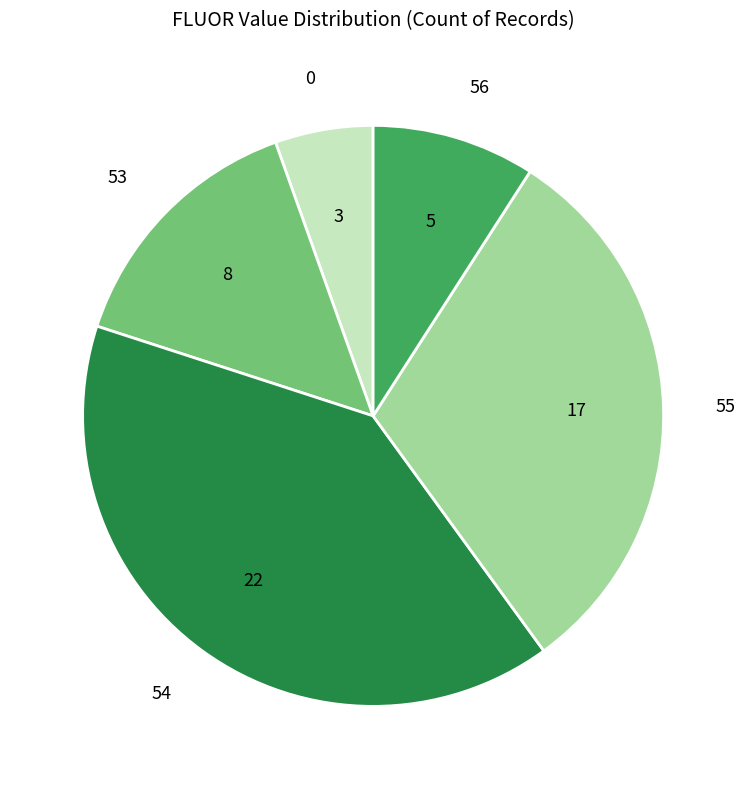

Rank the categories by value from highest to lowest.

54, 55, 53, 56, 0